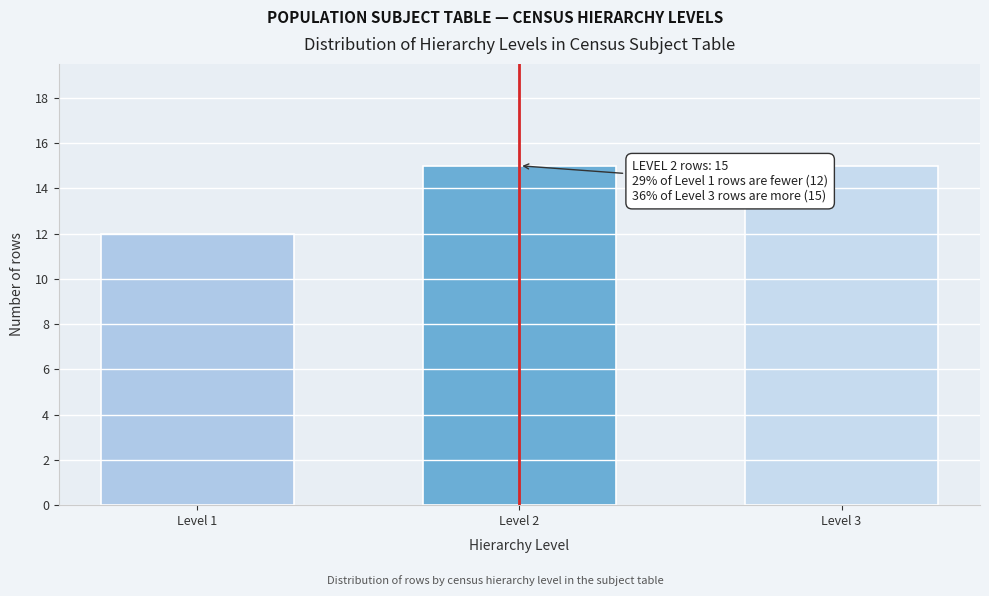

Reading left to right, list all the values displayed in this chart.

Level 1=12	Level 2=15	Level 3=15